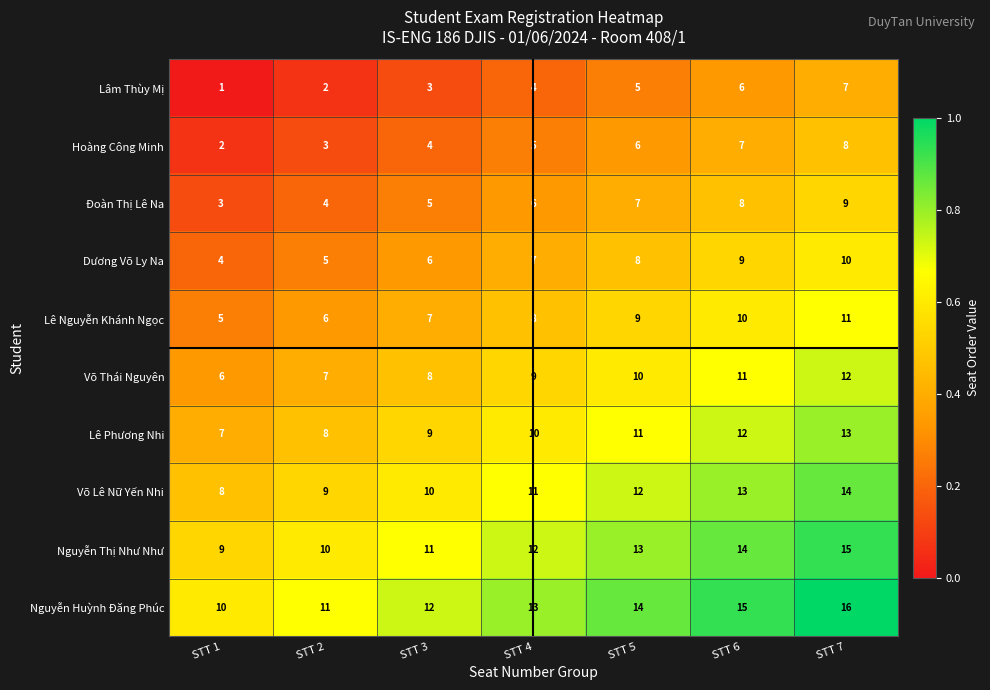

Which series has the largest total across all categories?

Nguyễn Huỳnh Đăng Phúc